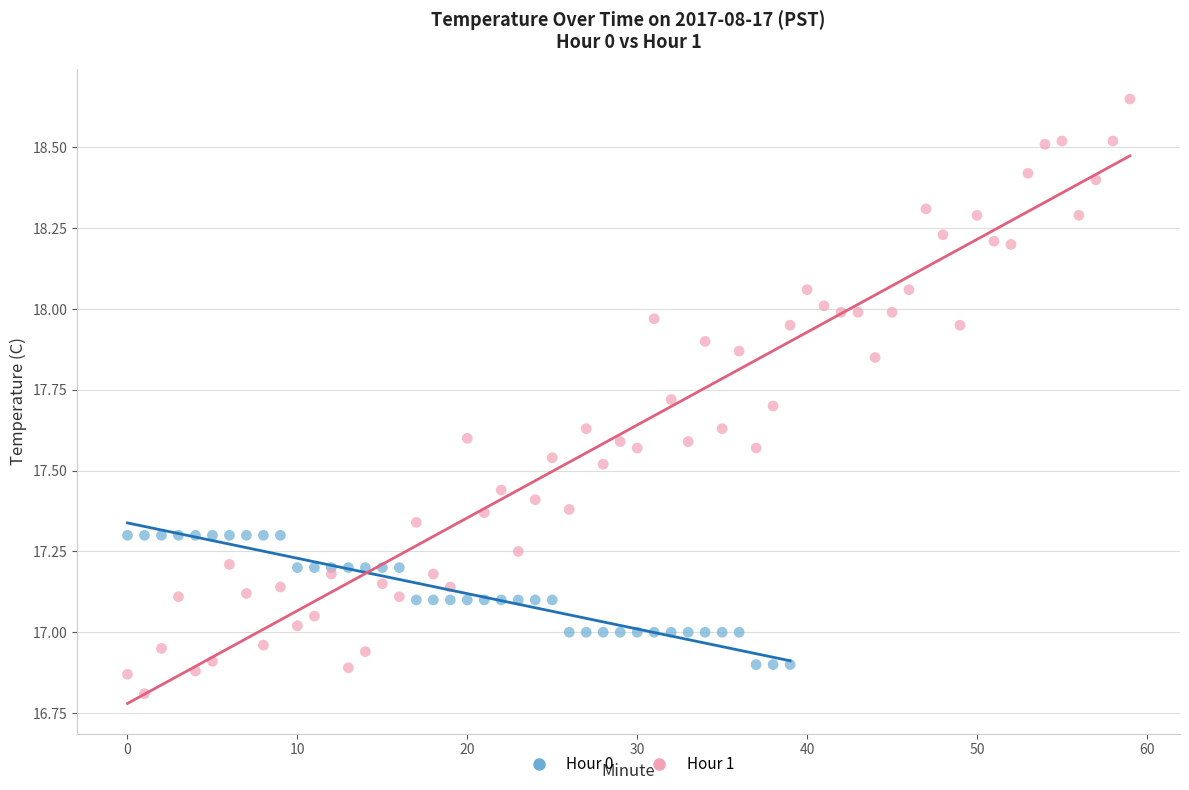

Which series reaches the maximum Y coordinate?

Hour 1